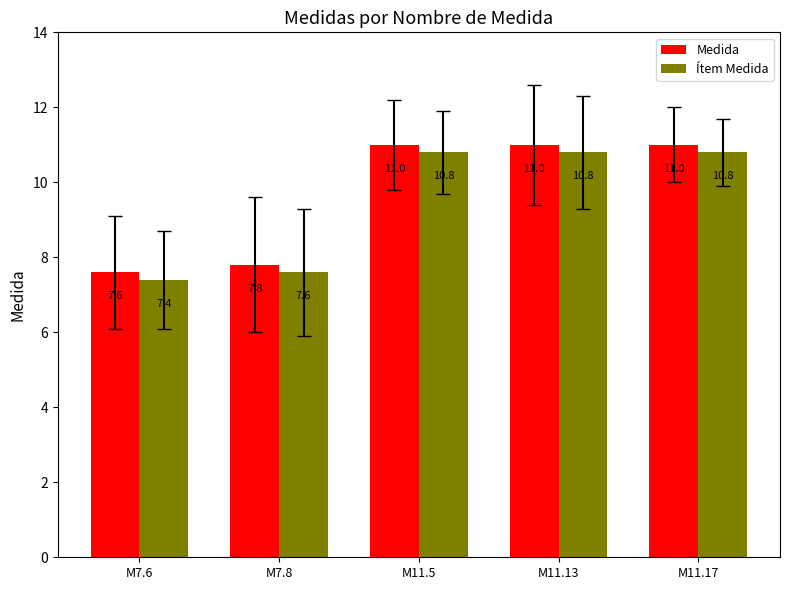

What is the approximate value of Medida at M11.5?

11.0